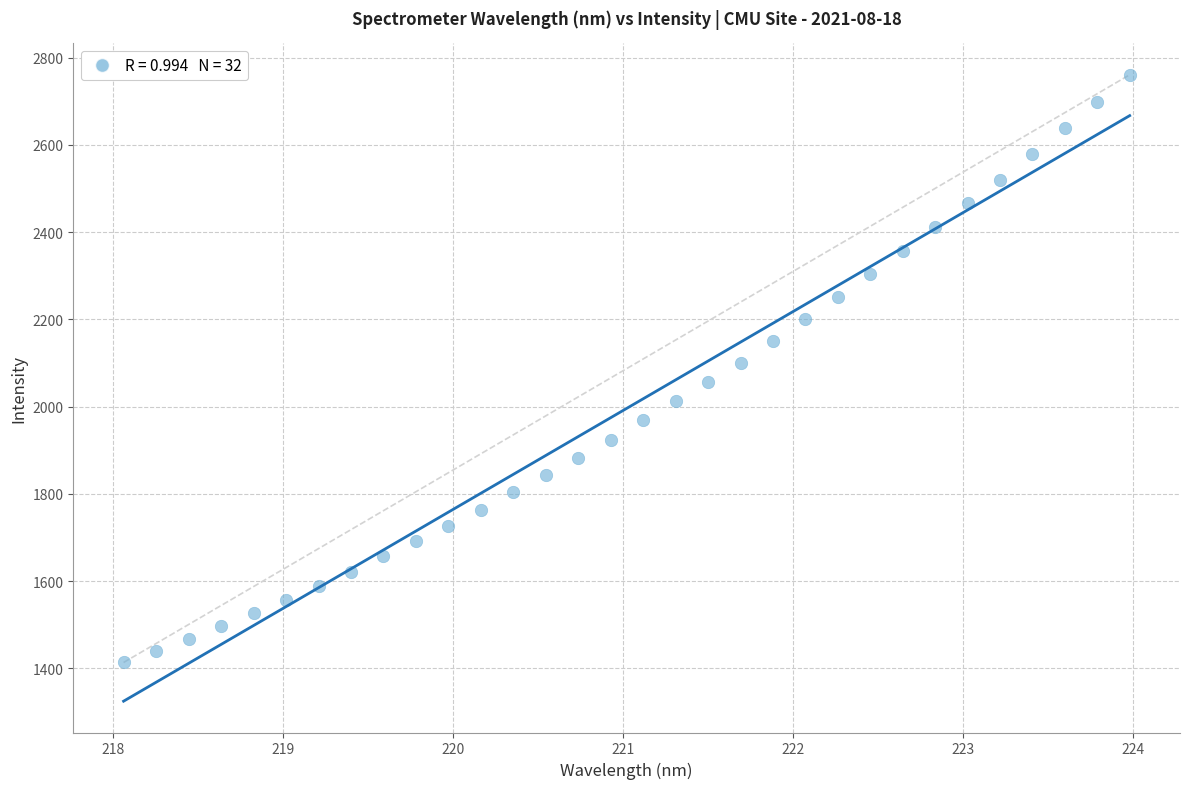

What is the range of Y values (max minus min)?

1347.0